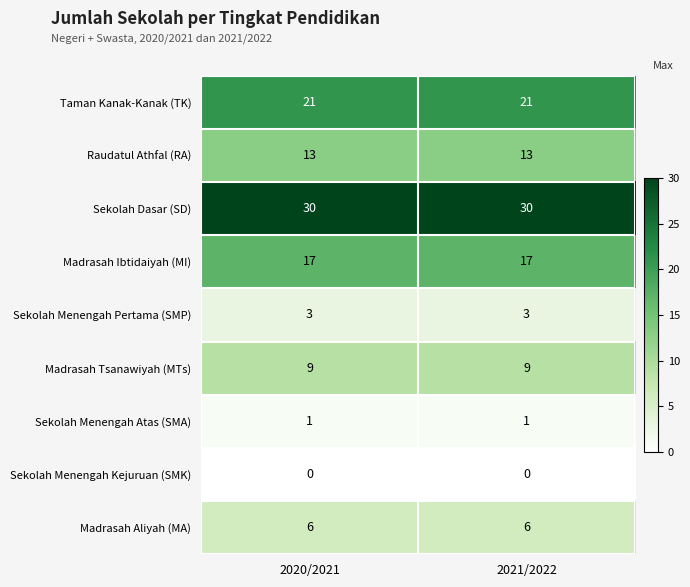

Rank the series at 2020/2021 from lowest to highest value.

Sekolah Menengah Kejuruan (SMK), Sekolah Menengah Atas (SMA), Sekolah Menengah Pertama (SMP), Madrasah Aliyah (MA), Madrasah Tsanawiyah (MTs), Raudatul Athfal (RA), Madrasah Ibtidaiyah (MI), Taman Kanak-Kanak (TK), Sekolah Dasar (SD)